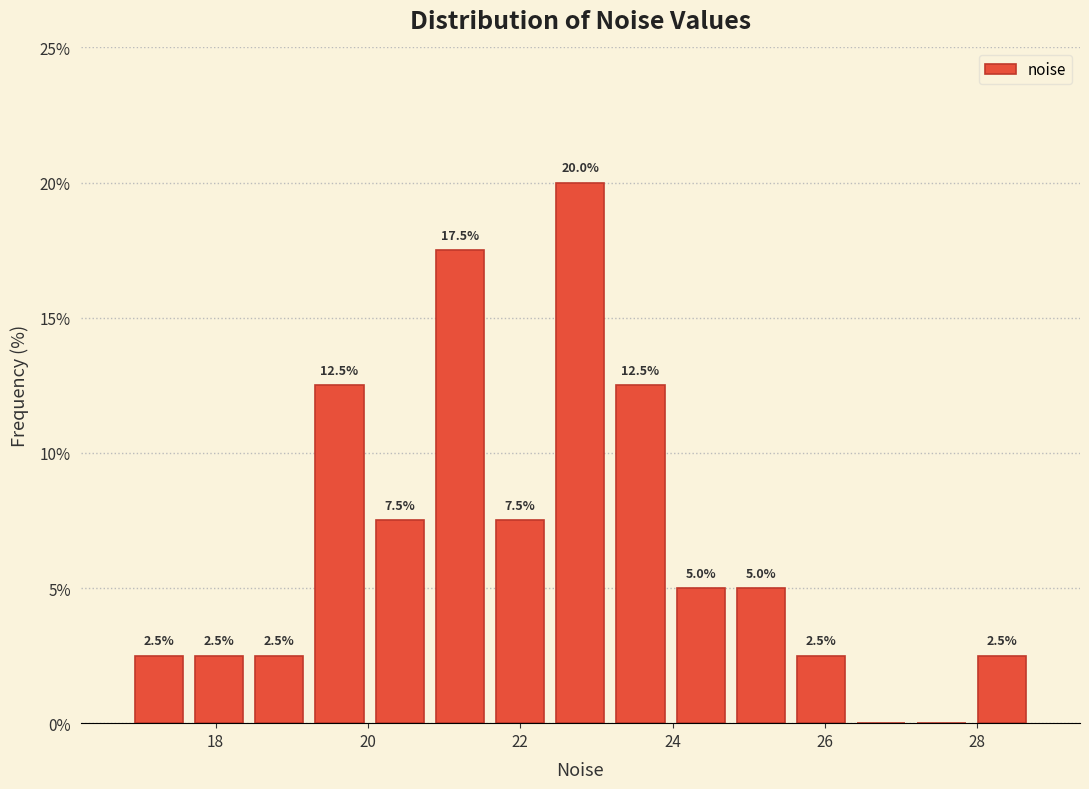

Around what value on the x-axis is the tallest bar? Give the approximate position of its centre, as read against the axis.

22.8